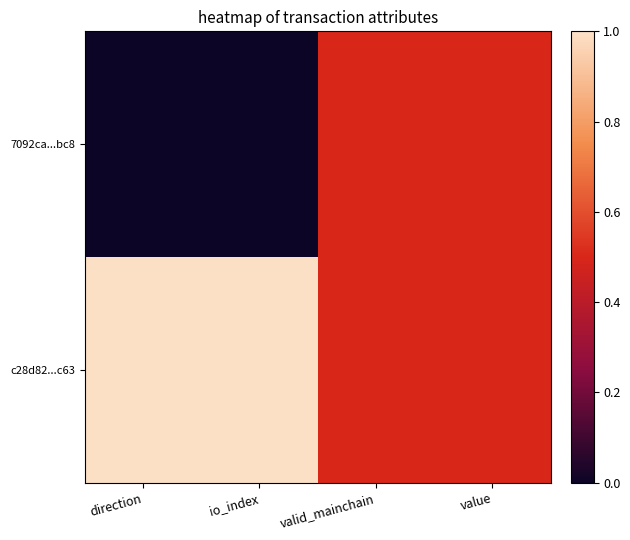

Between value and direction, which is larger?

value